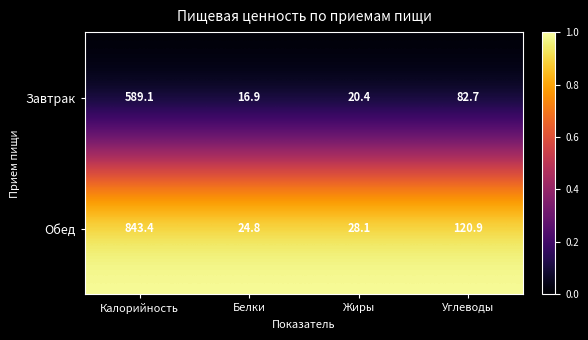

Which label corresponds to the largest value in the chart?

Калорийность